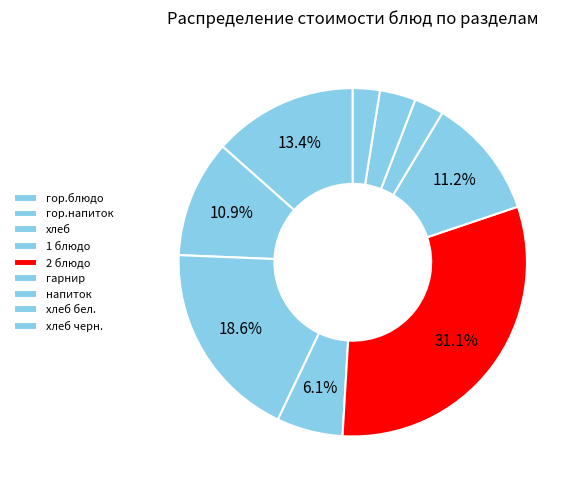

How many segments does this pie chart have?

9